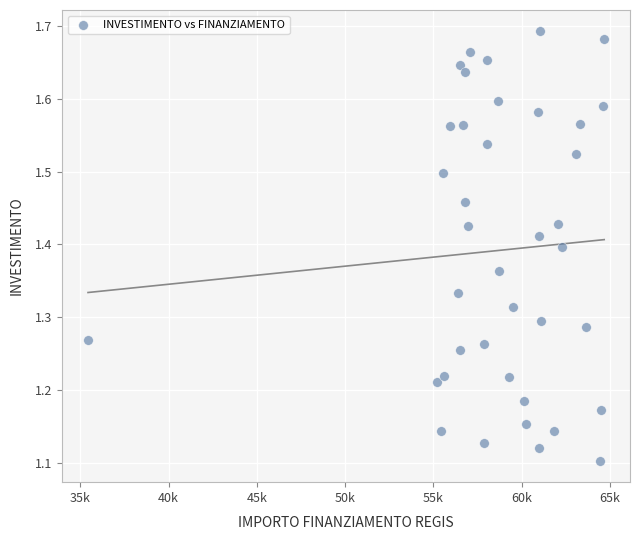

What is the range of X values (max minus min)?

29224.3